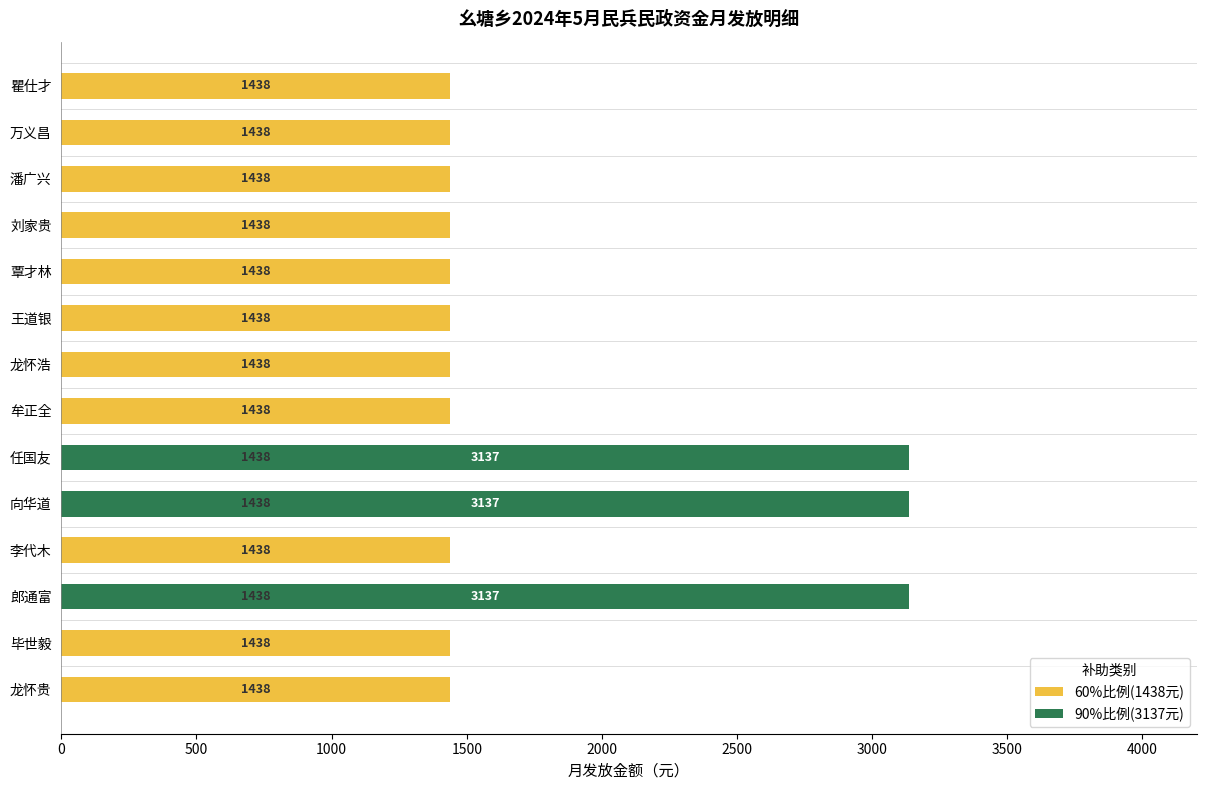

Are the bars horizontal?

Yes